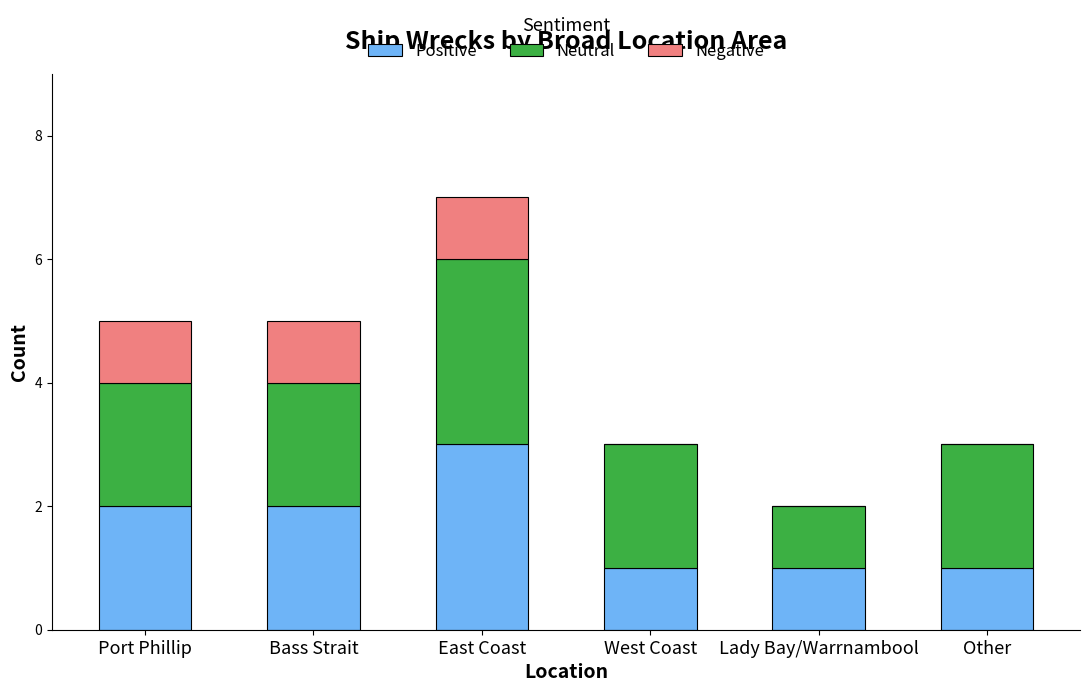

Is it true that Positive equals 1 at West Coast?

True